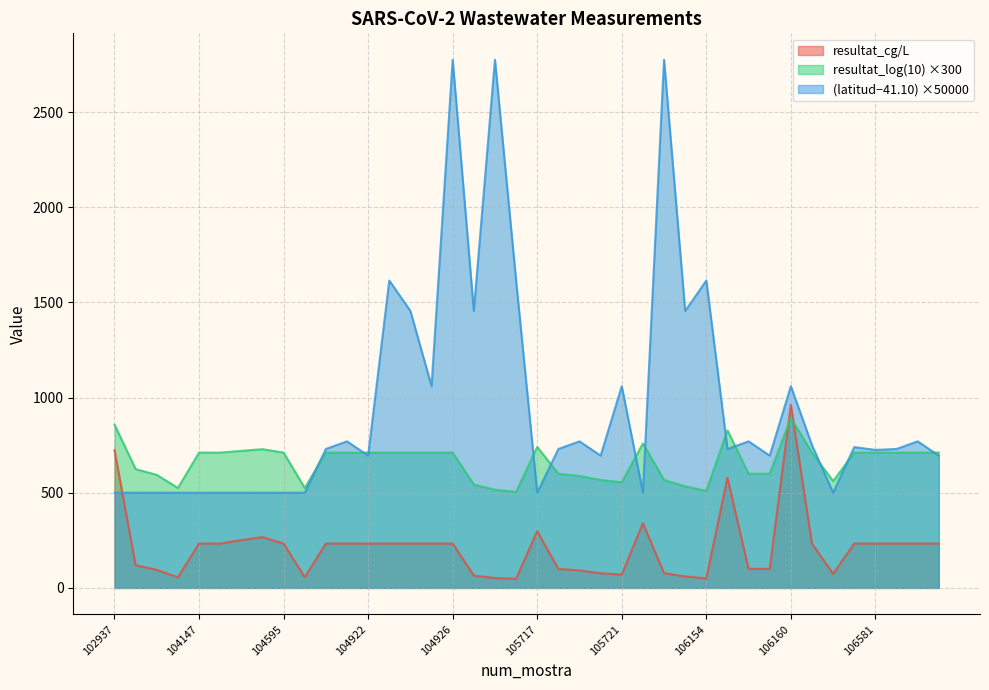

How many times do latitud and resultat_cg/L cross each other?

1